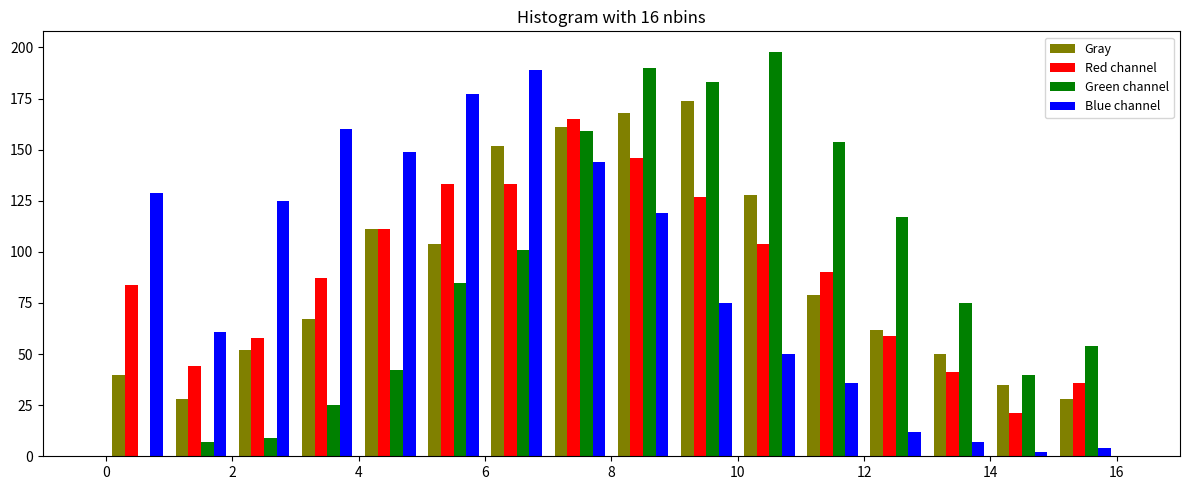

What is the height of the Gray bar covering 4 to 5 on the x-axis? The values are not printed on the chart, so give them approximately, as read against the axis.

110